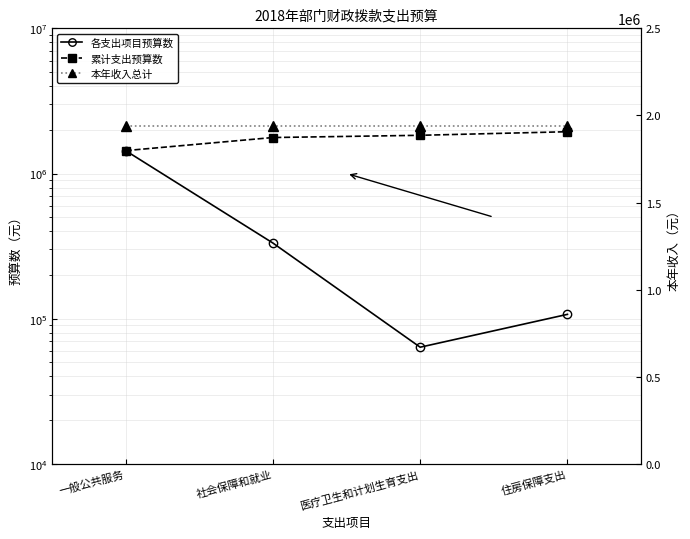

True or false: 各支出项目预算数 and 累计支出预算数 intersect in this chart.

False